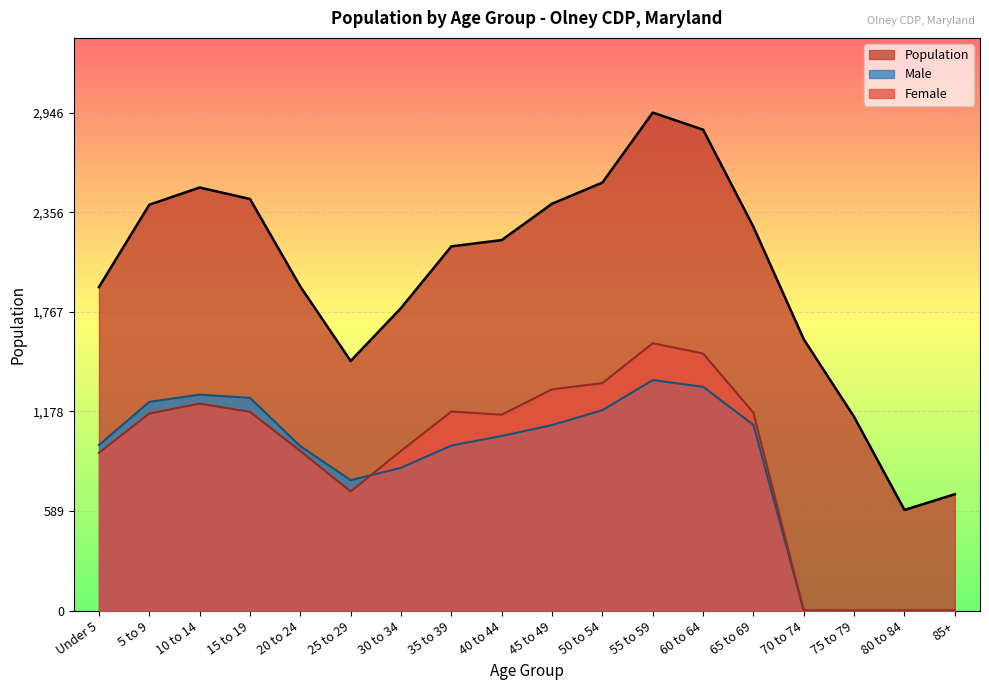

What is the label of the 17th point from the right?

5 to 9